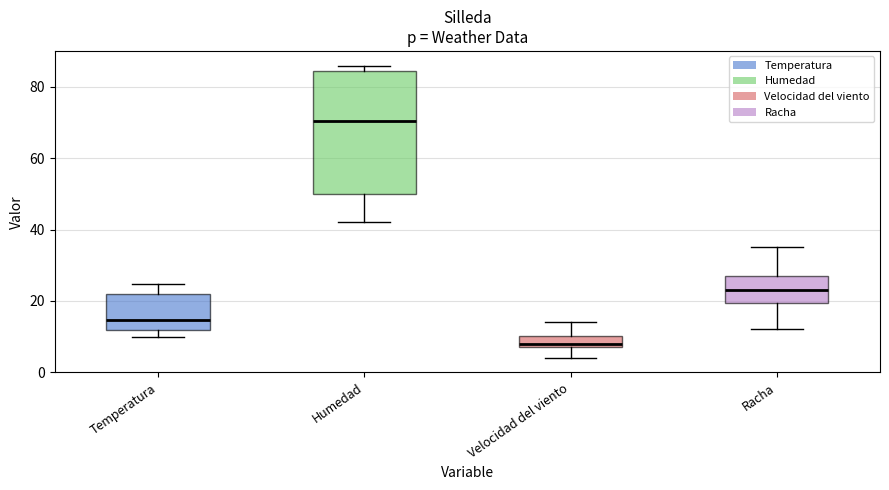

Which box is the tallest, from its lower edge to its upper edge?

Humedad